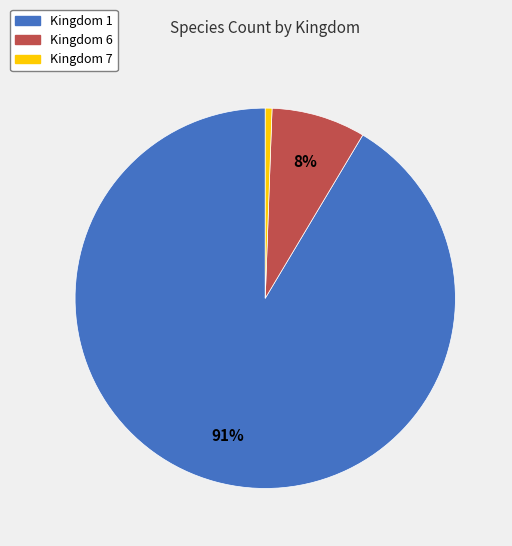

To the nearest percent, what is the average slice percentage?

33%